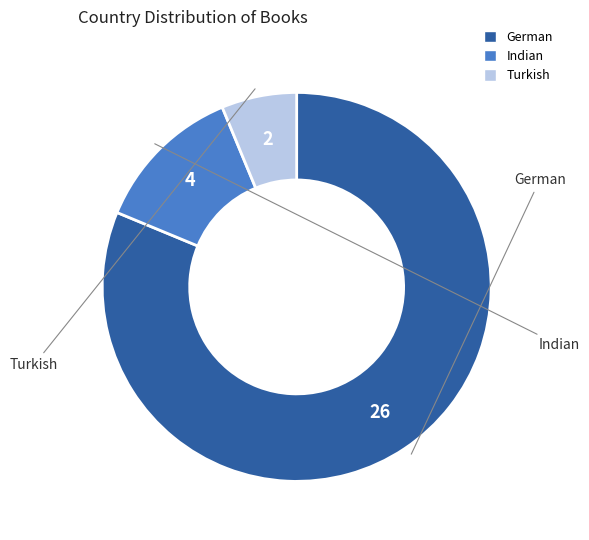

How many slices are in this pie chart?

3